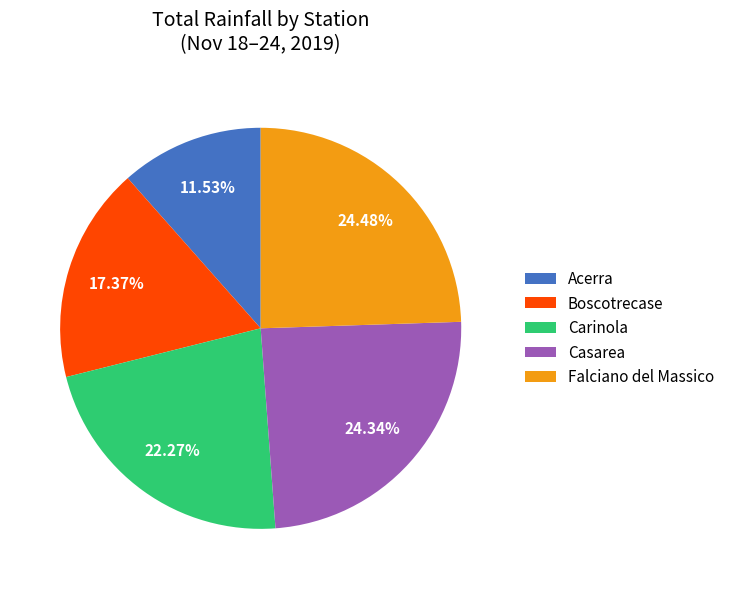

How many segments does this pie chart have?

5